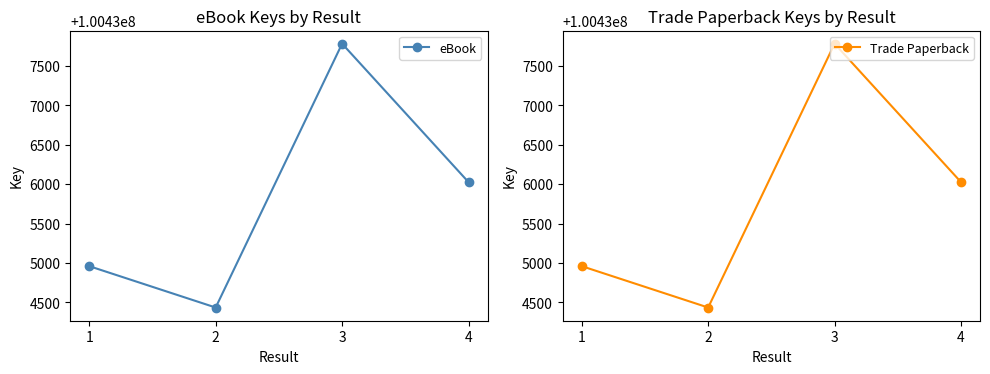

What is the sum of all Trade Paperback values?

401743200